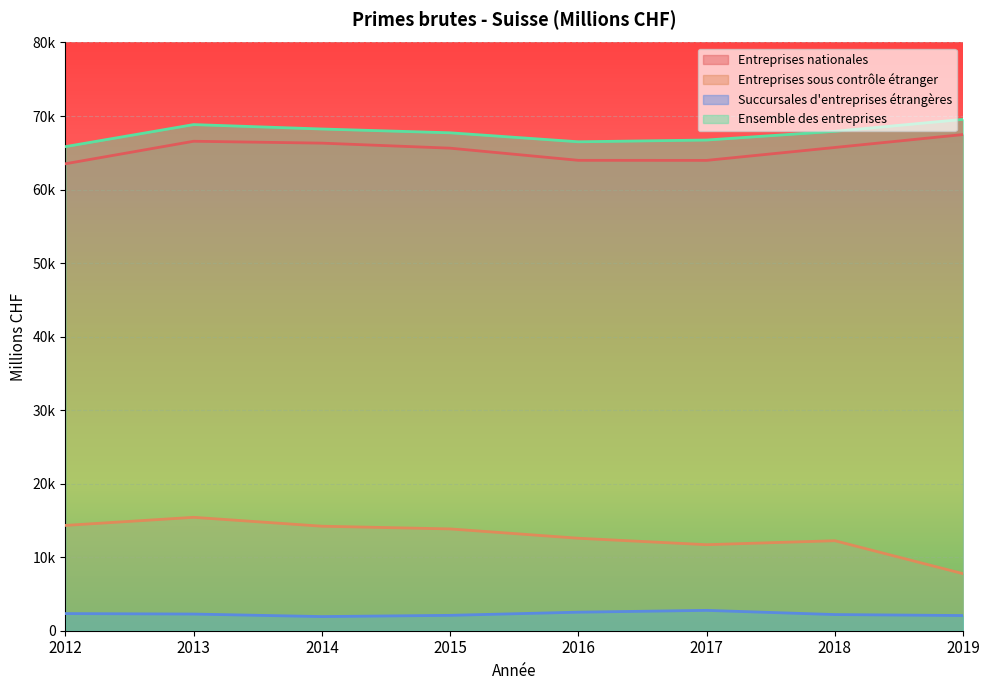

In Entreprises nationales, how many points are lower than both neighbors (excluding endpoints)?

1